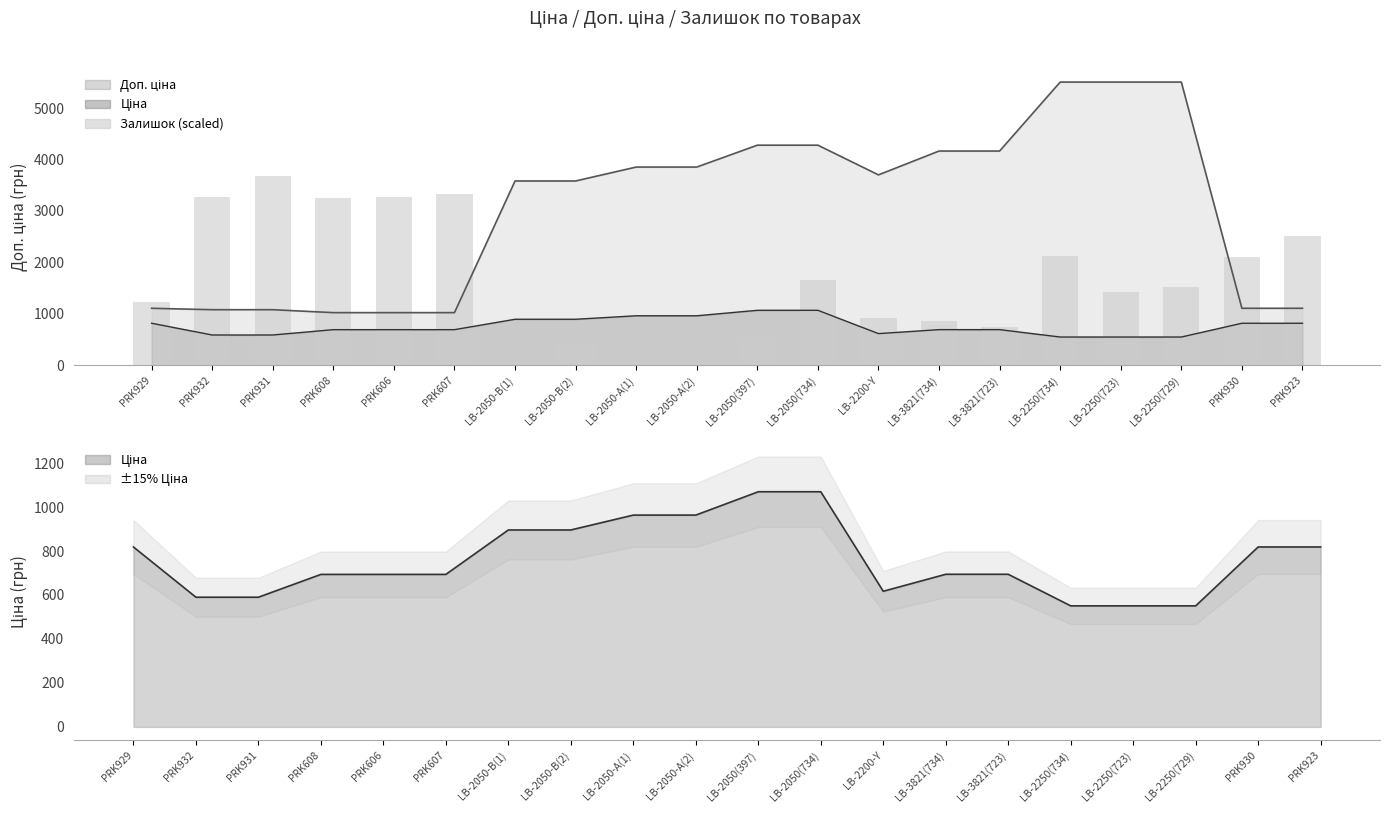

The value at PRK606 is 708.0. True or false?

False